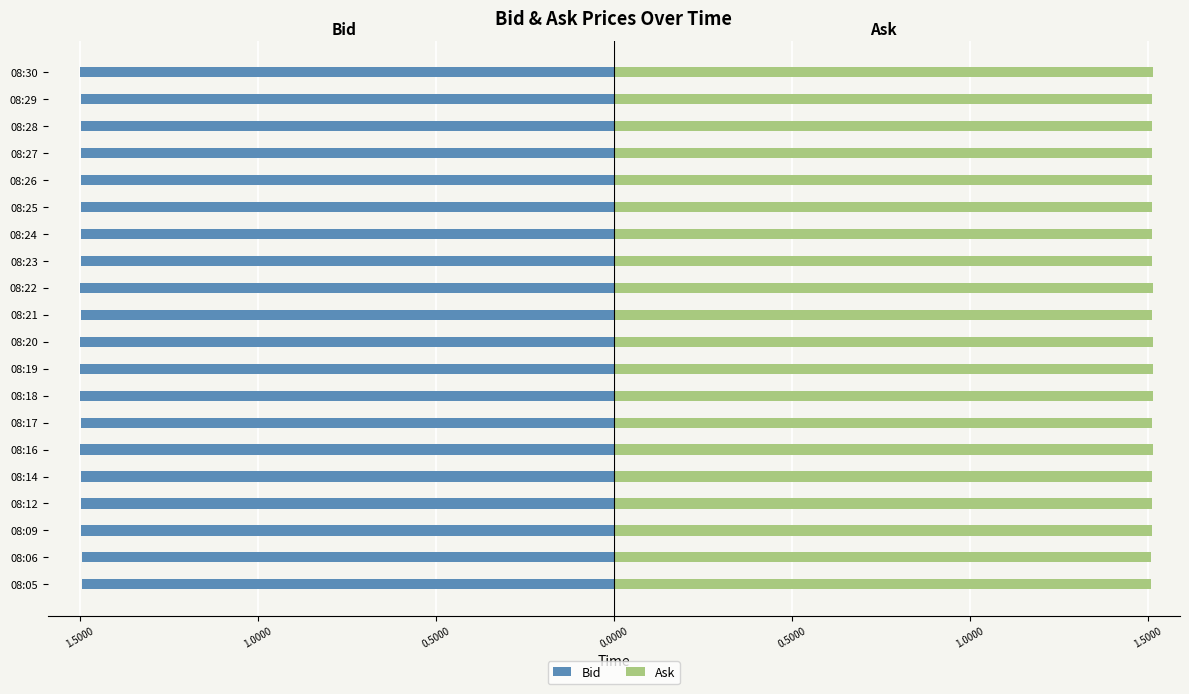

List the series in order of their peak value, lowest first.

Bid, Ask